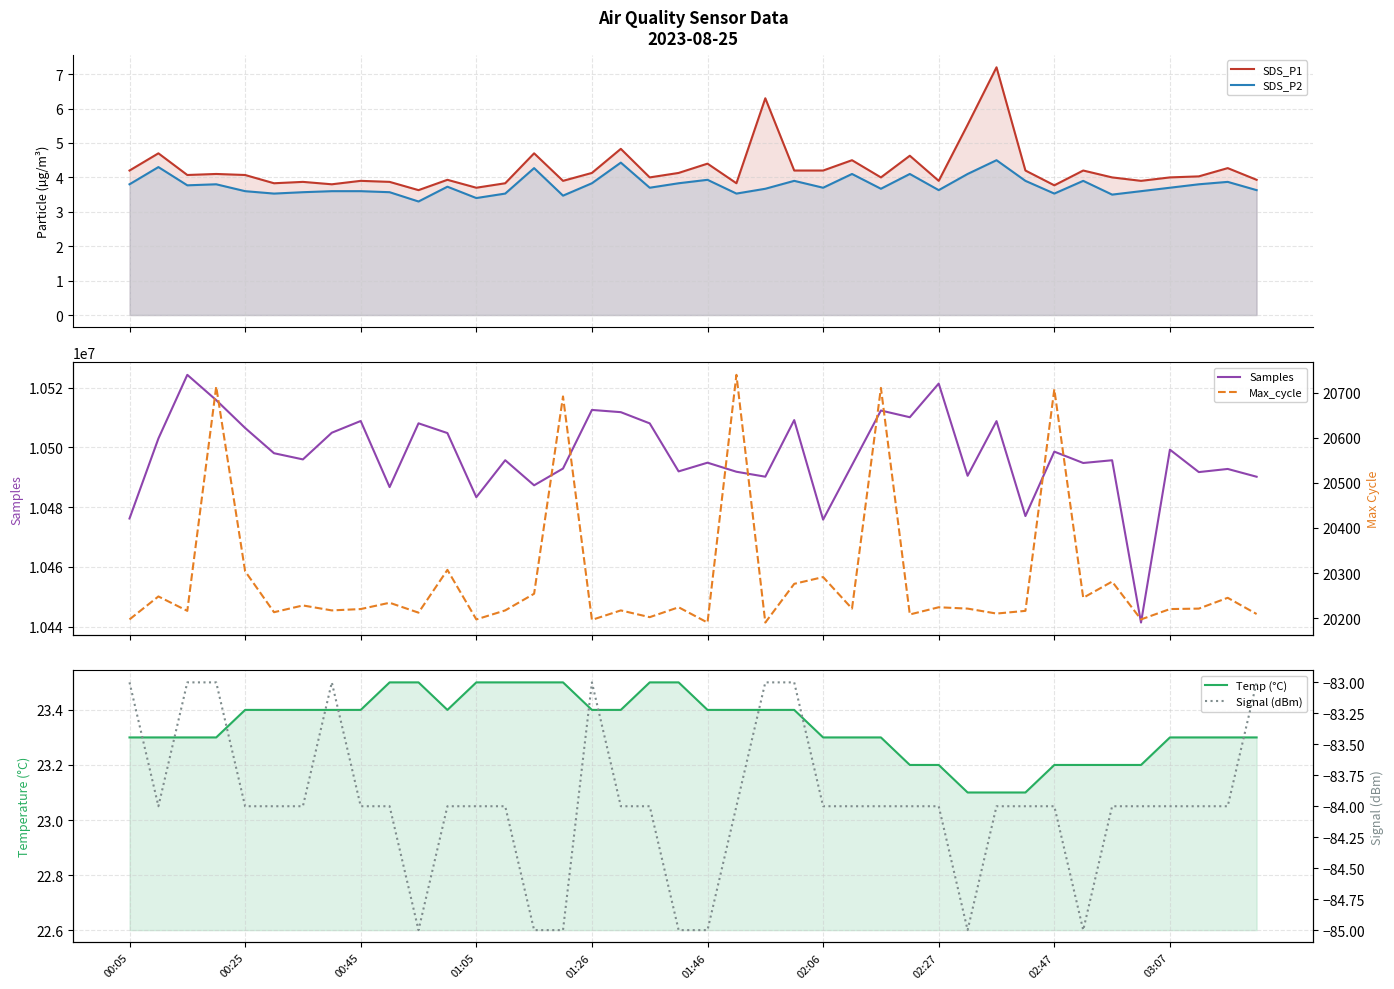

True or false: Samples and Temp (°C) intersect in this chart.

False